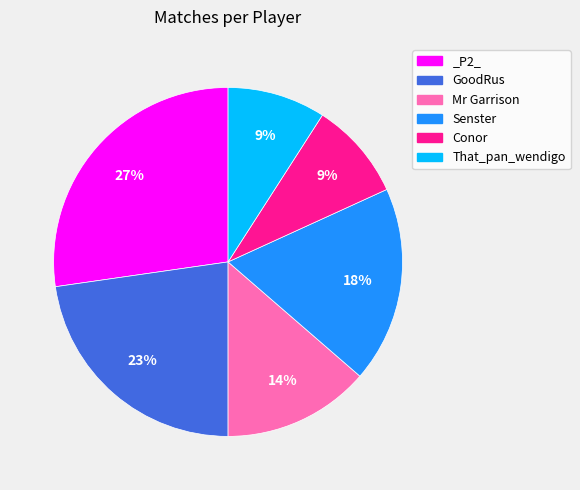

Count the number of slices in the pie.

6